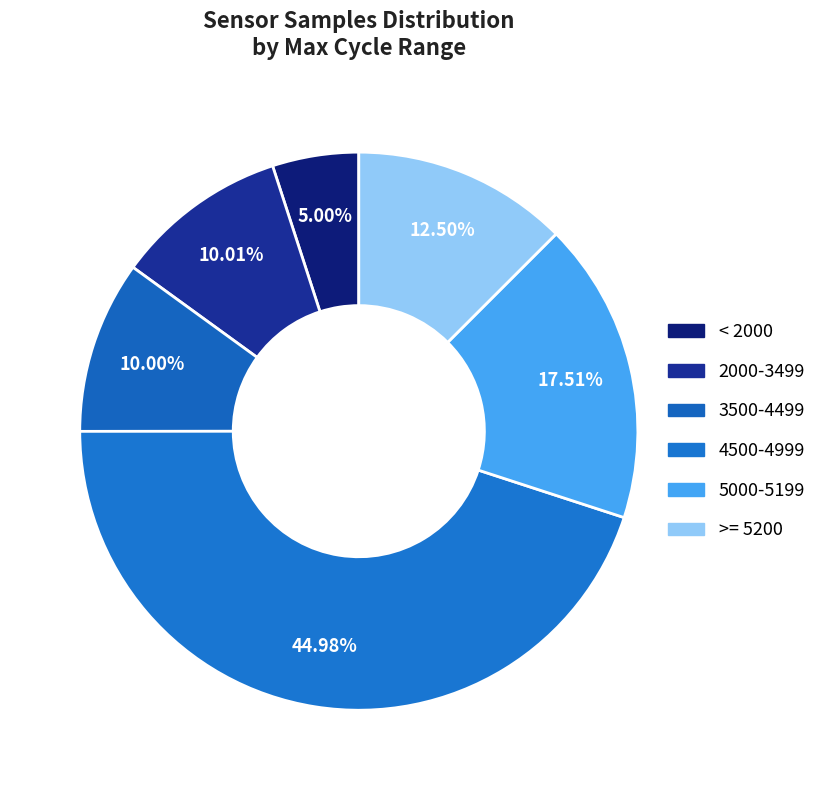

How many segments does this pie chart have?

6